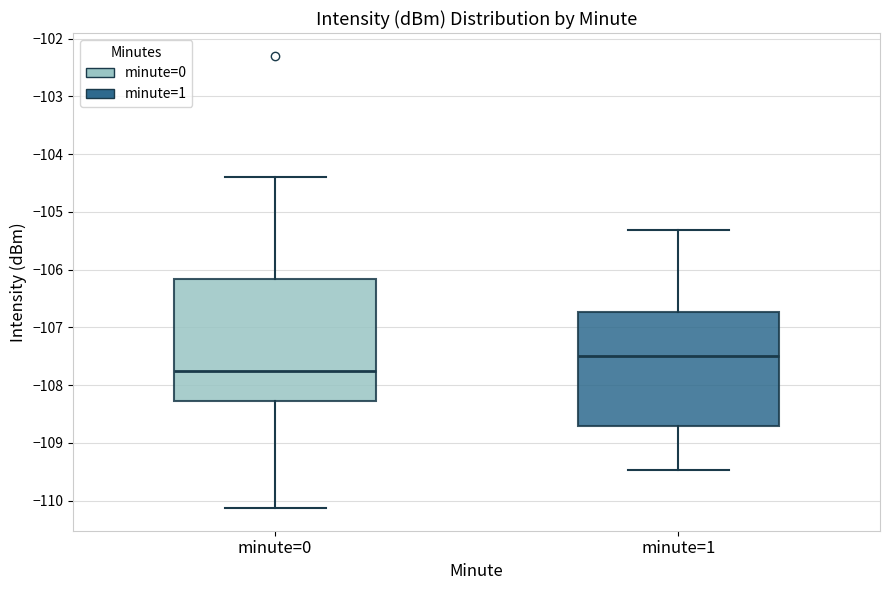

Reading left to right, read every box against the y-axis: the position of its median line, the range the box covers, and the ends of its whiskers. The values are not printed on the chart, so give them approximately, as read against the axis.

minute=0: median -107.8, box -108.3 to -106.2, whiskers -110.1 to -104.4
minute=1: median -107.5, box -108.7 to -106.7, whiskers -109.5 to -105.3